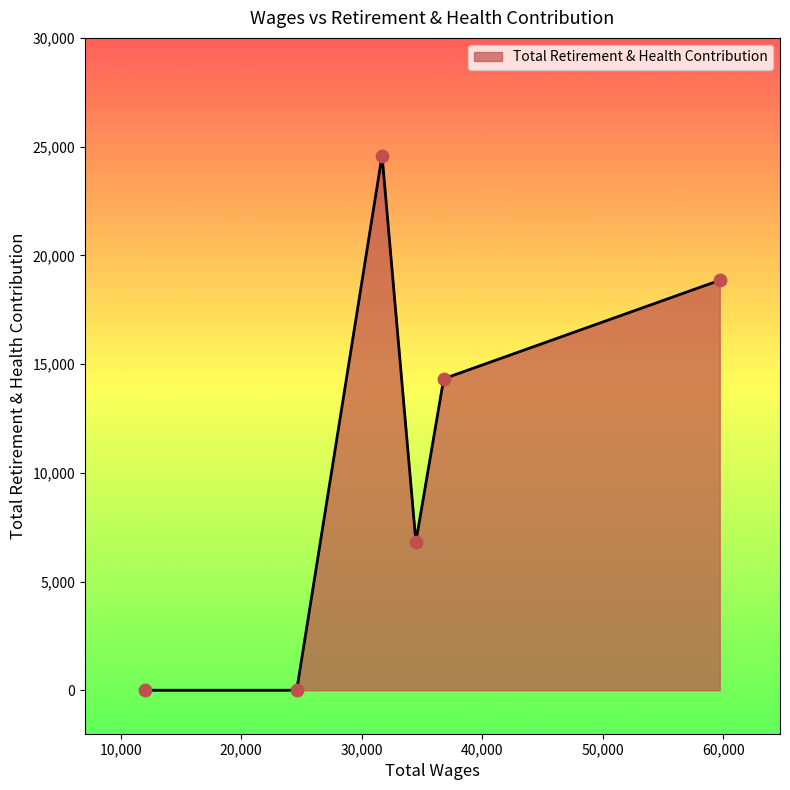

What is the difference between the maximum and minimum values?

24590